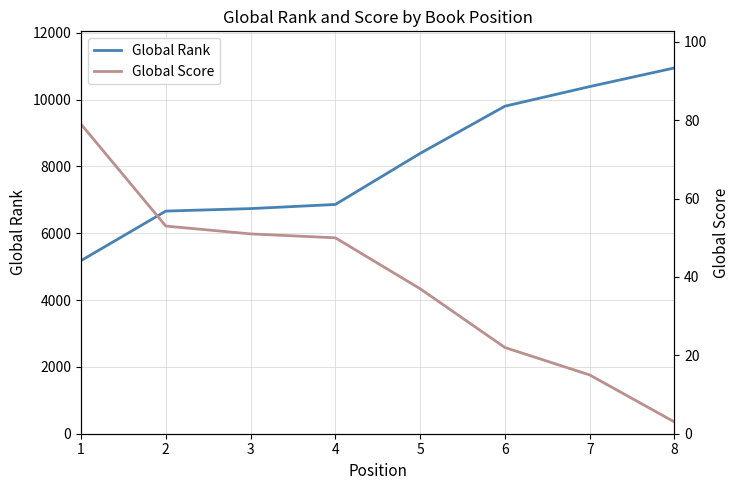

What is the average value of the Global Score series?

39